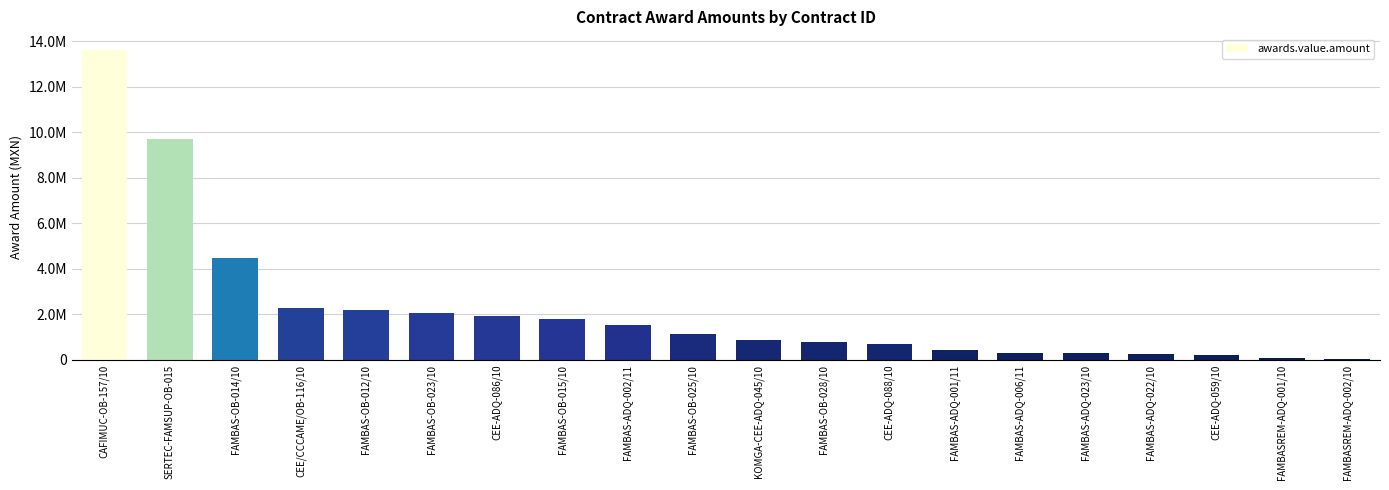

How many bars are there in total?

20